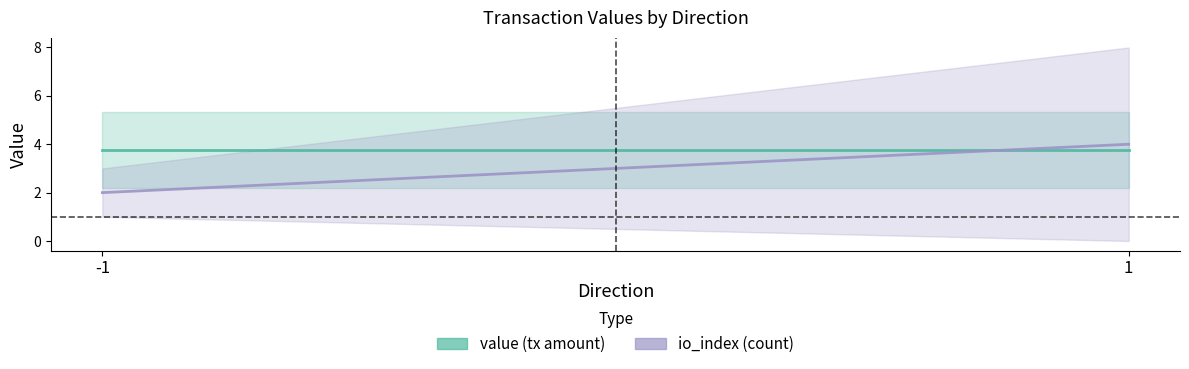

Which category has the lowest value across all series?

-1